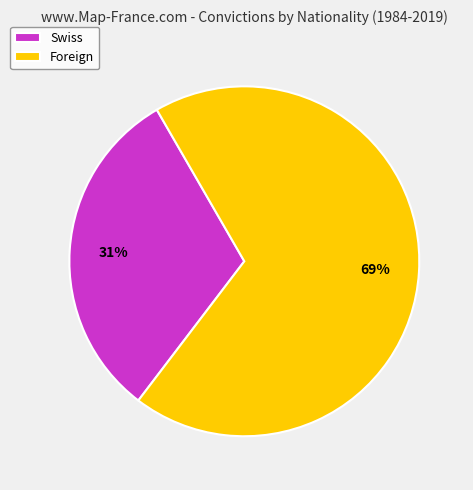

Which has a higher value, Foreign or Swiss?

Foreign